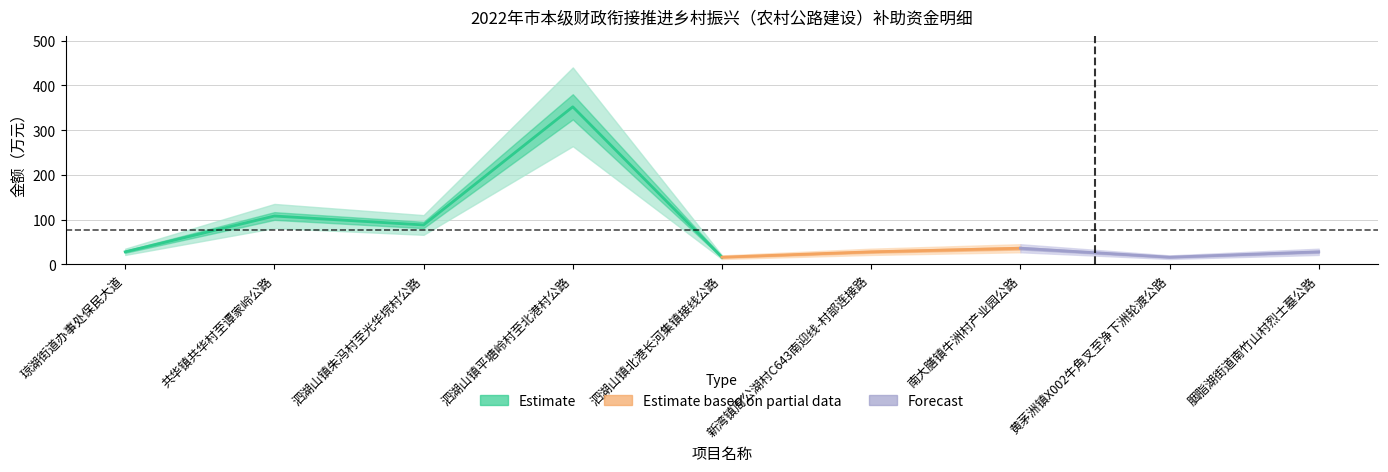

What is the label of the 4th point from the right?

新湾镇周公湖村C643南迎线-村部连接路